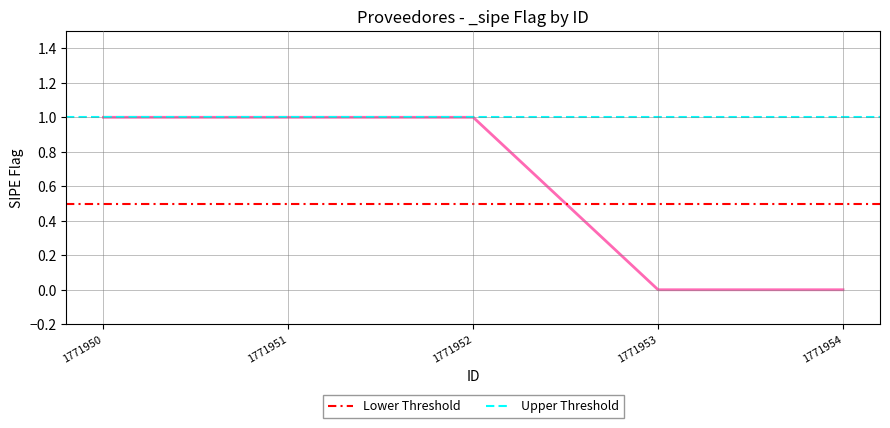

How many series are shown in this chart?

2